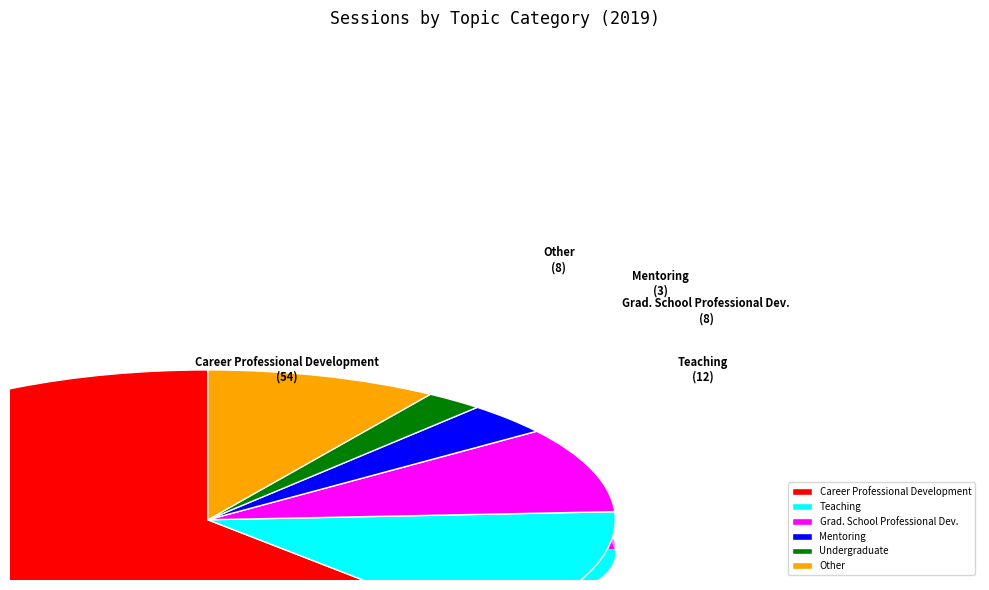

Is it true that Career Professional Development is 77% of the pie?

False